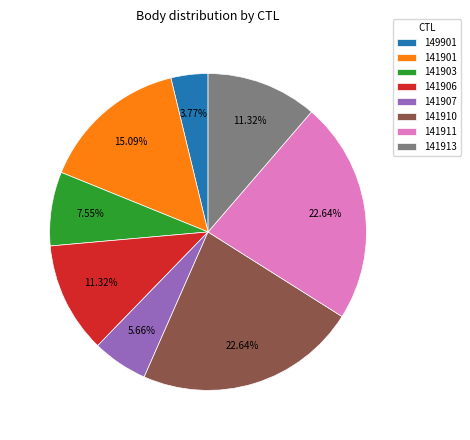

Which slice is the smallest?

149901